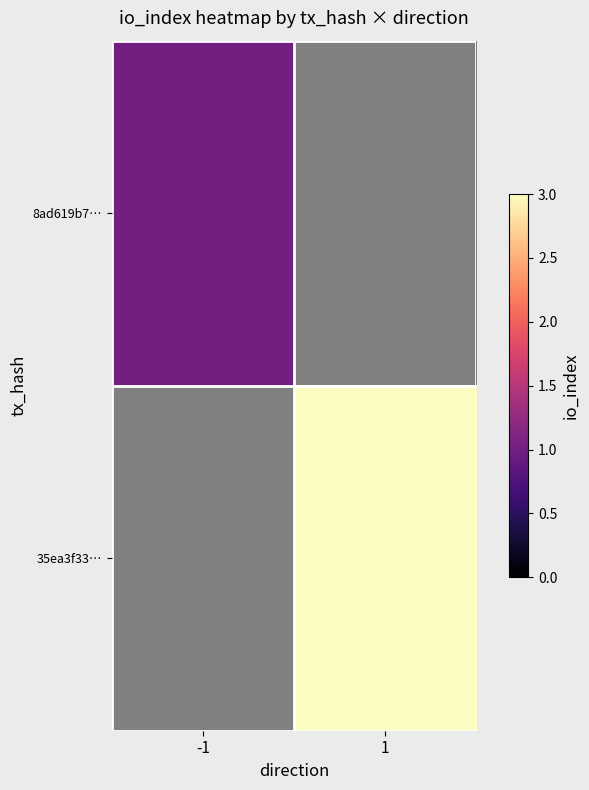

Where is 8ad619b7… nearest to the value 1?

-1